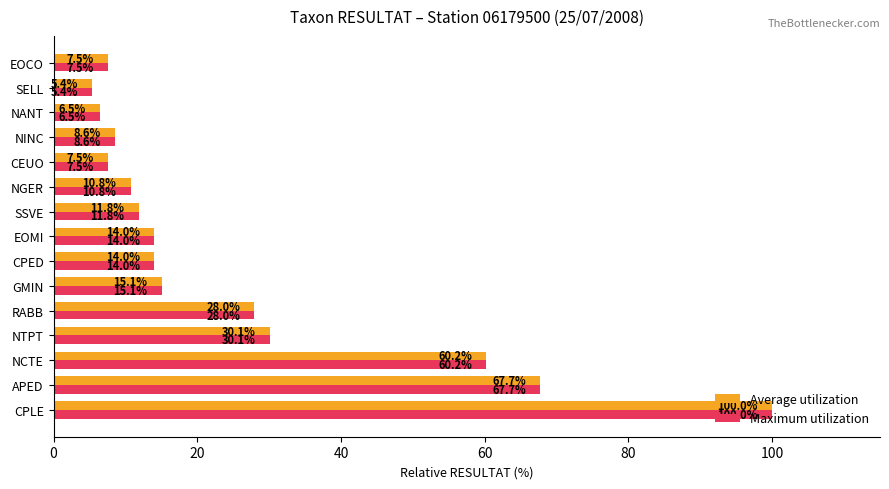

What is the sum of the Average utilization values at NANT and NINC?

15.1